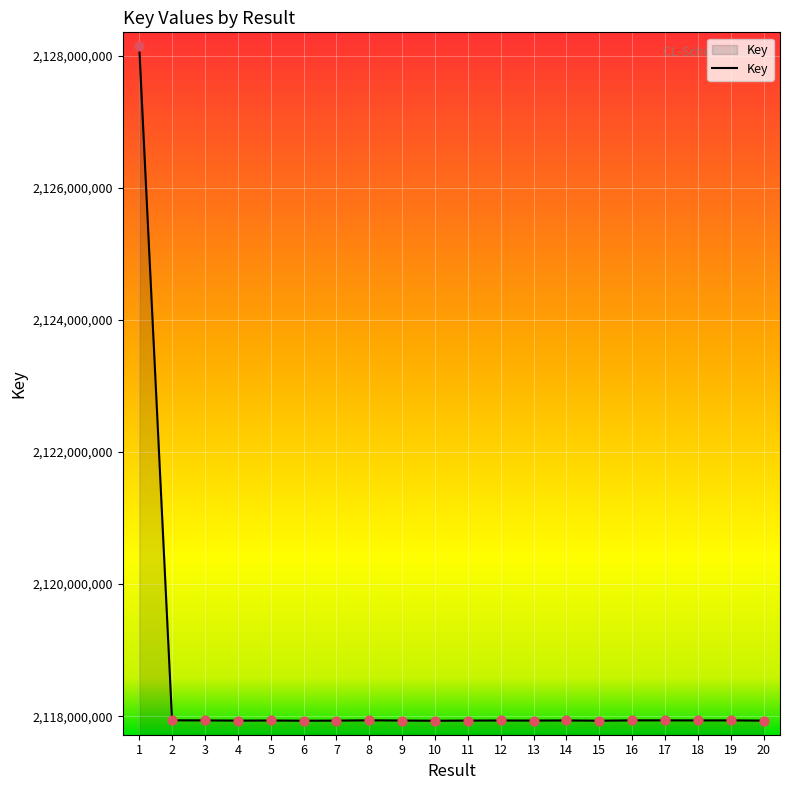

What is the change in value from 1 to 4?

-10207699